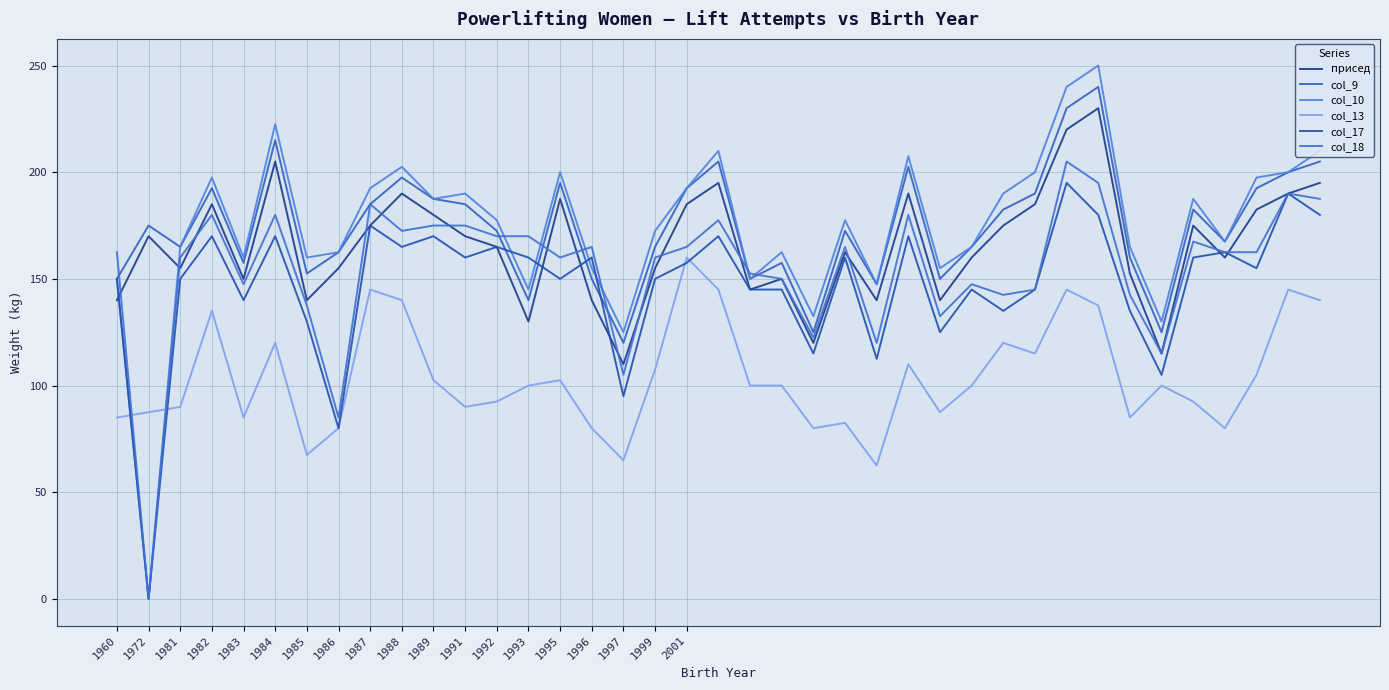

How many values in the col_13 series are below 100?

17